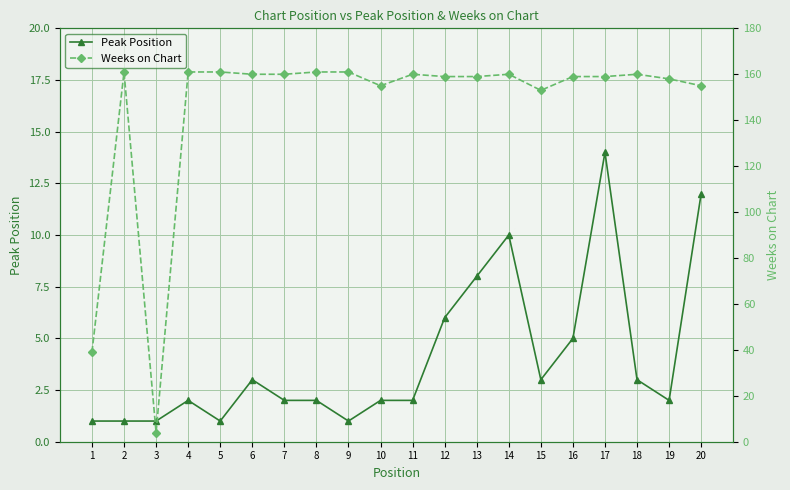

Is it true that Weeks on Chart equals 4 at 3?

True